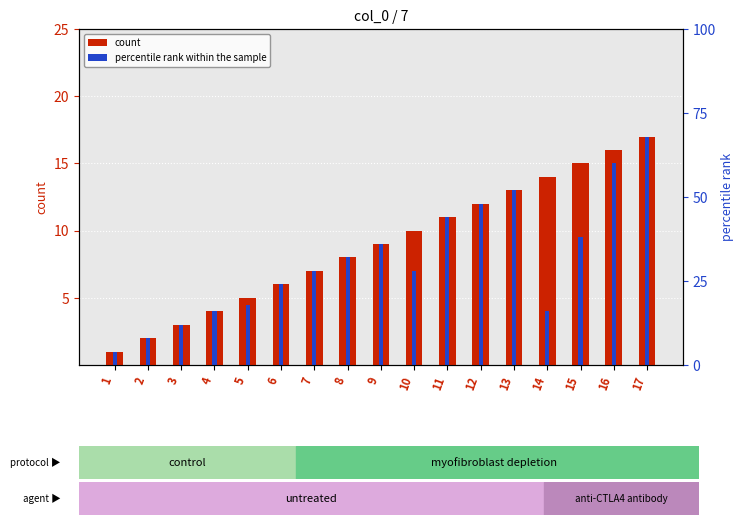

True or false: count has a value of 20.8 at 14.

False